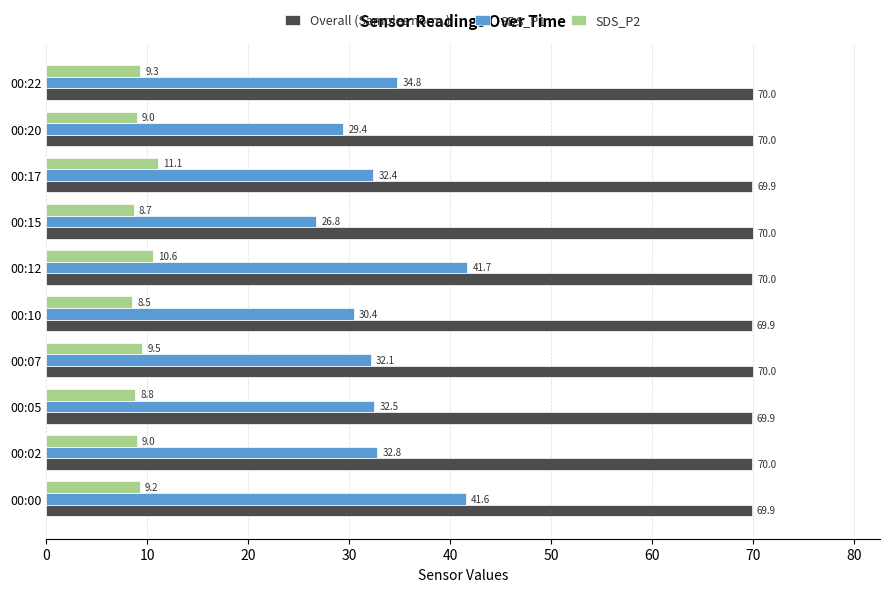

Between 00:07 and 00:22, which series saw the biggest shift?

SDS_P1